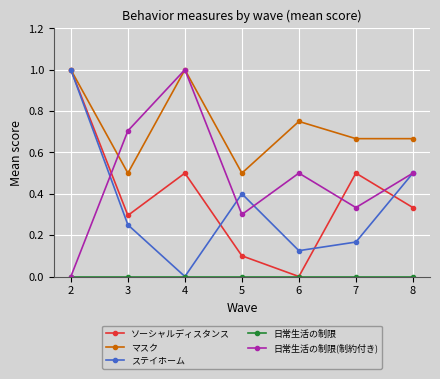

What is the value of the ソーシャルディスタンス point at the 1st from the left?

1.0